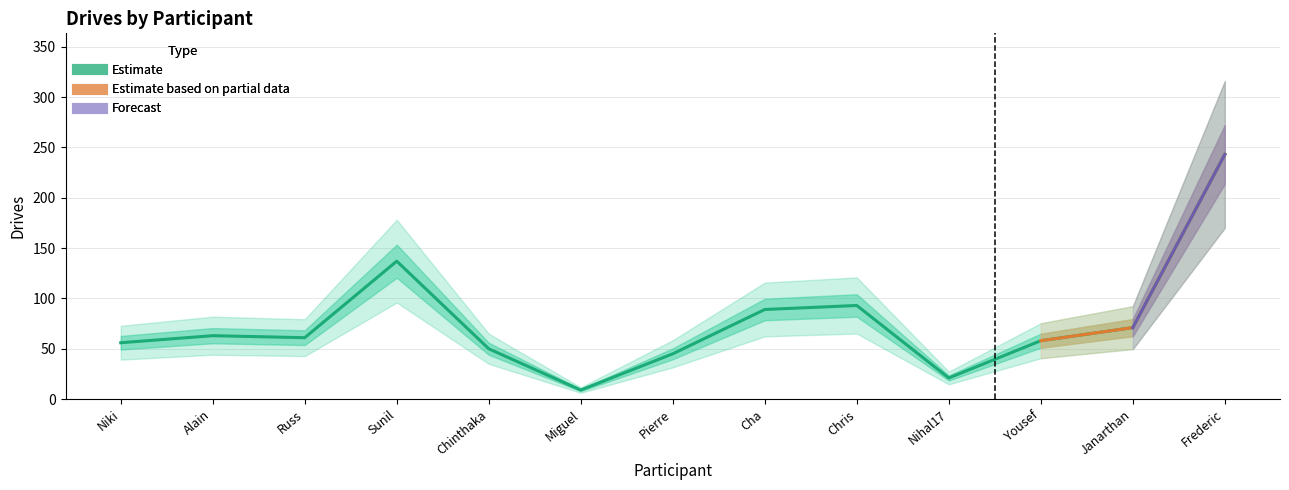

Count the number of values greater than 61.

6